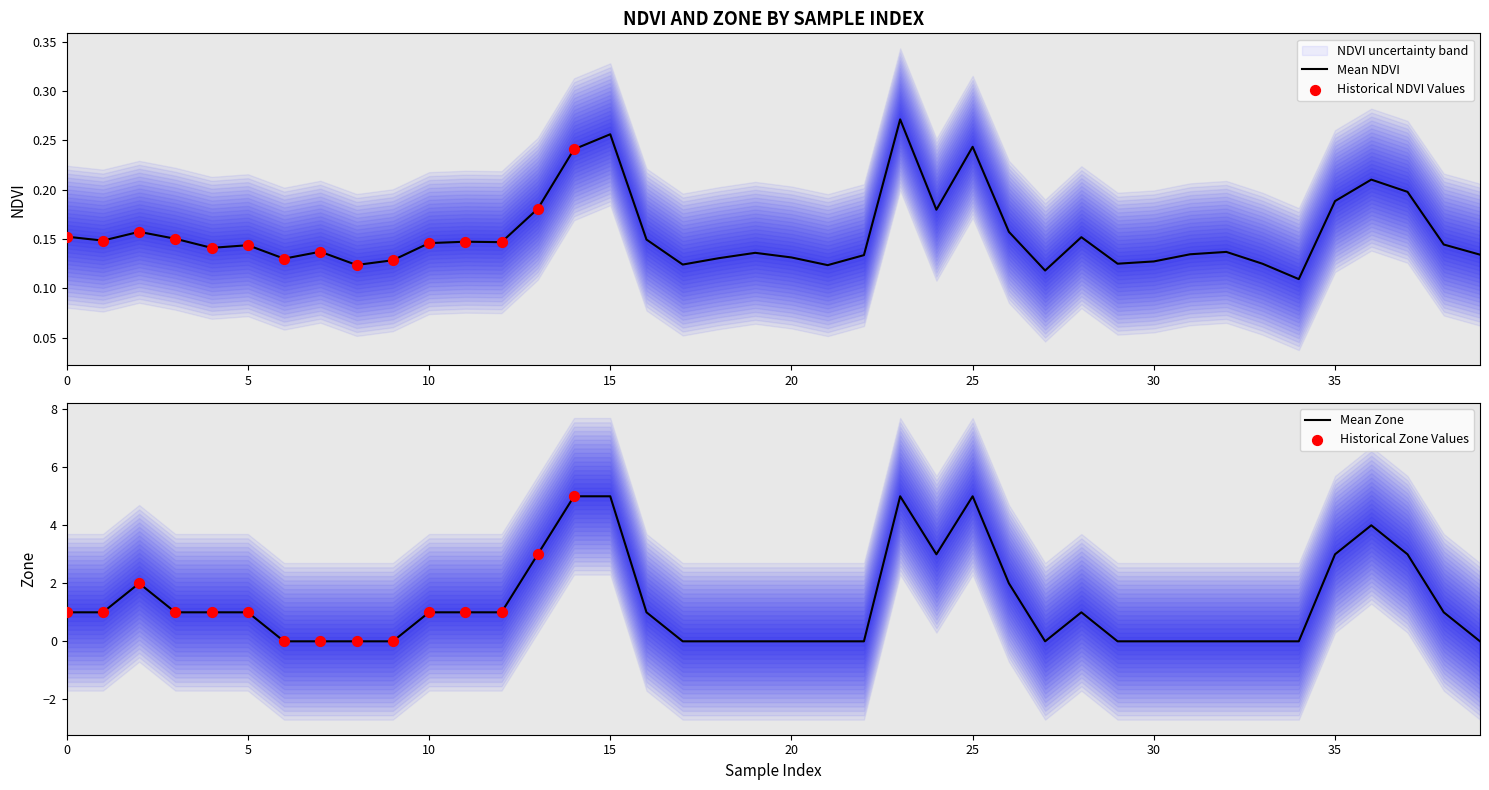

At which category is the sum across all series the highest?

23